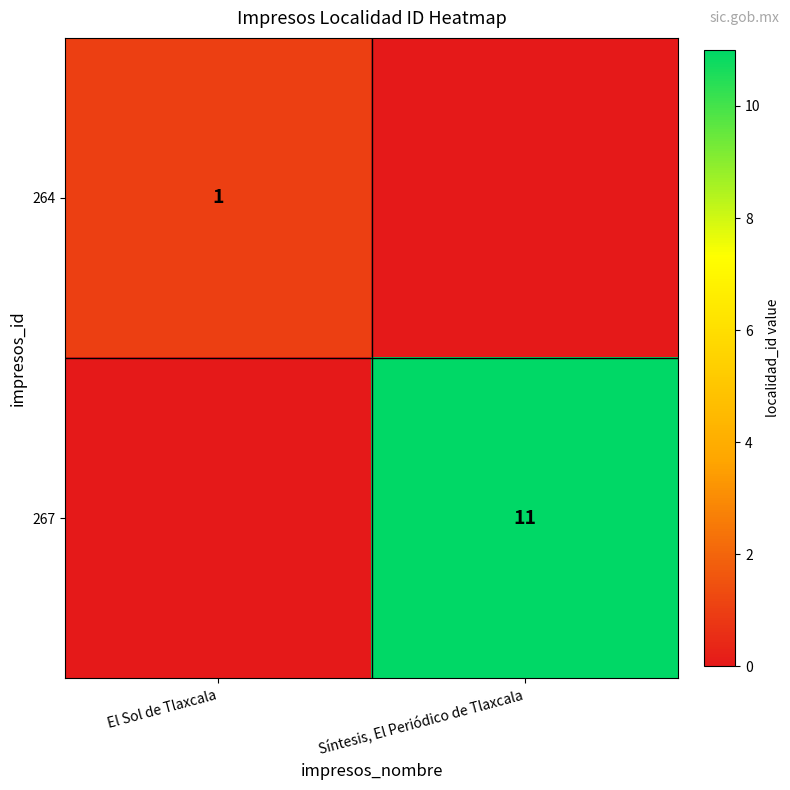

Is it true that 267 equals 20 at Síntesis, El Periódico de Tlaxcala?

False